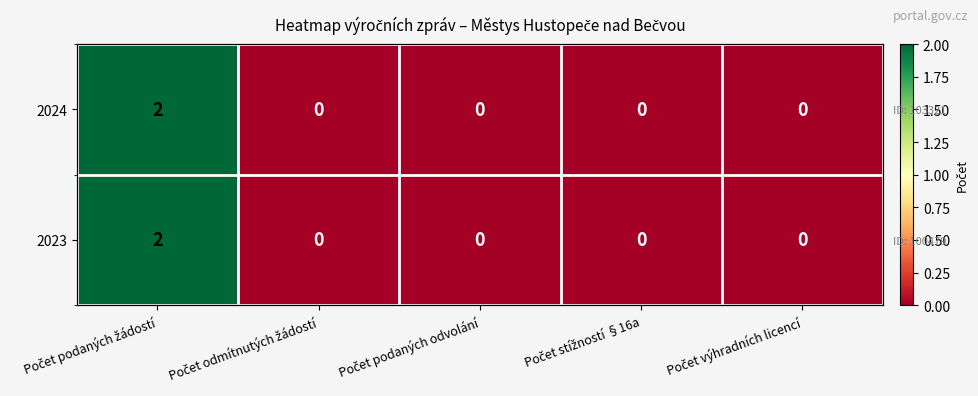

Which series has the largest range (max minus min)?

2024